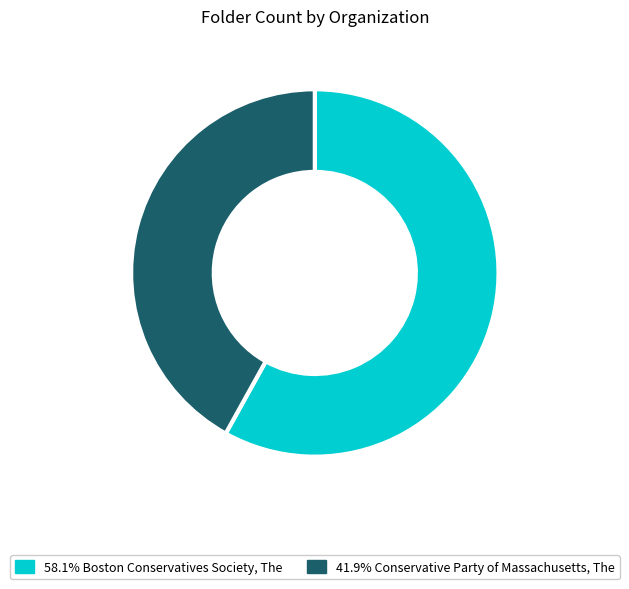

Is there a majority slice in this chart?

Yes